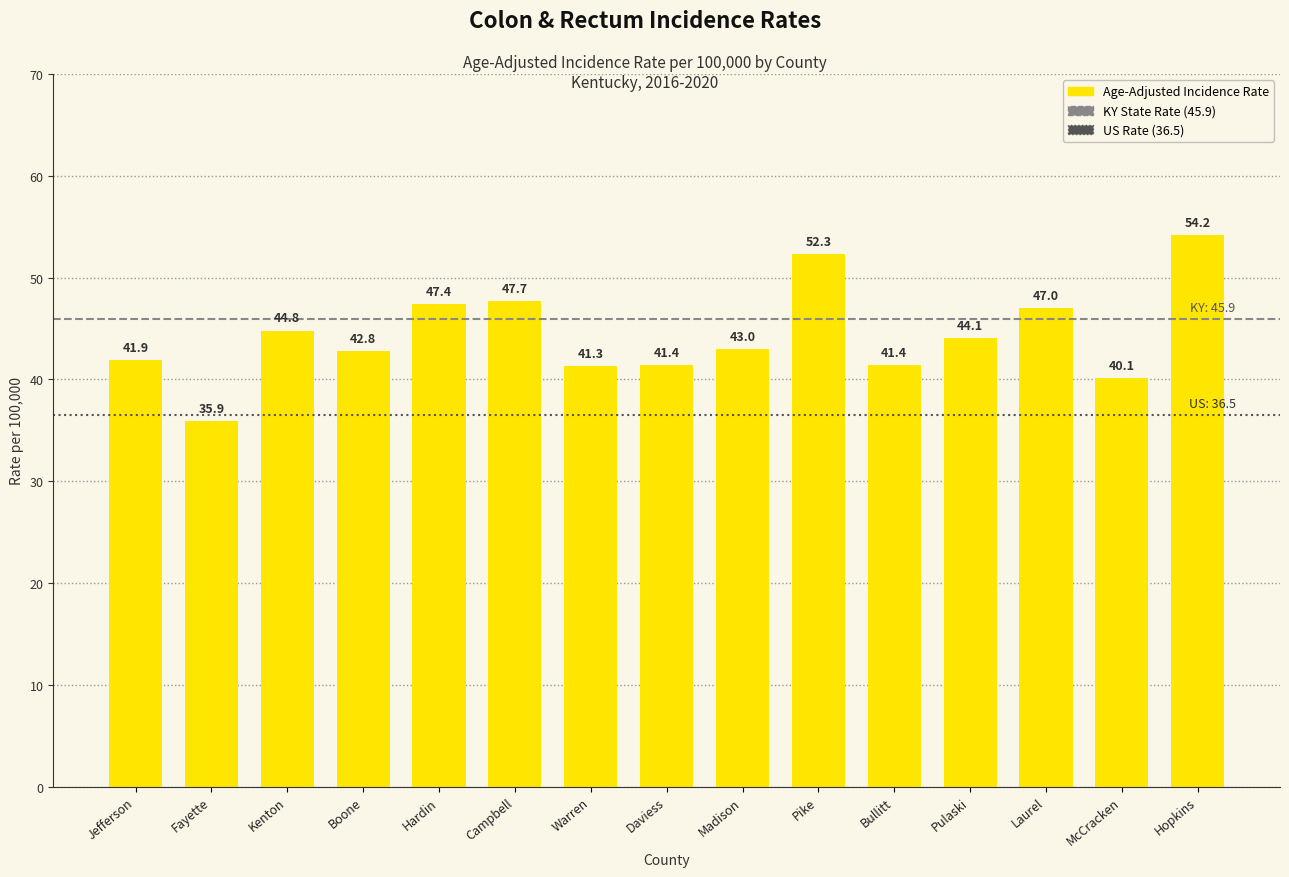

What is the difference between the maximum and second lowest values?

14.1